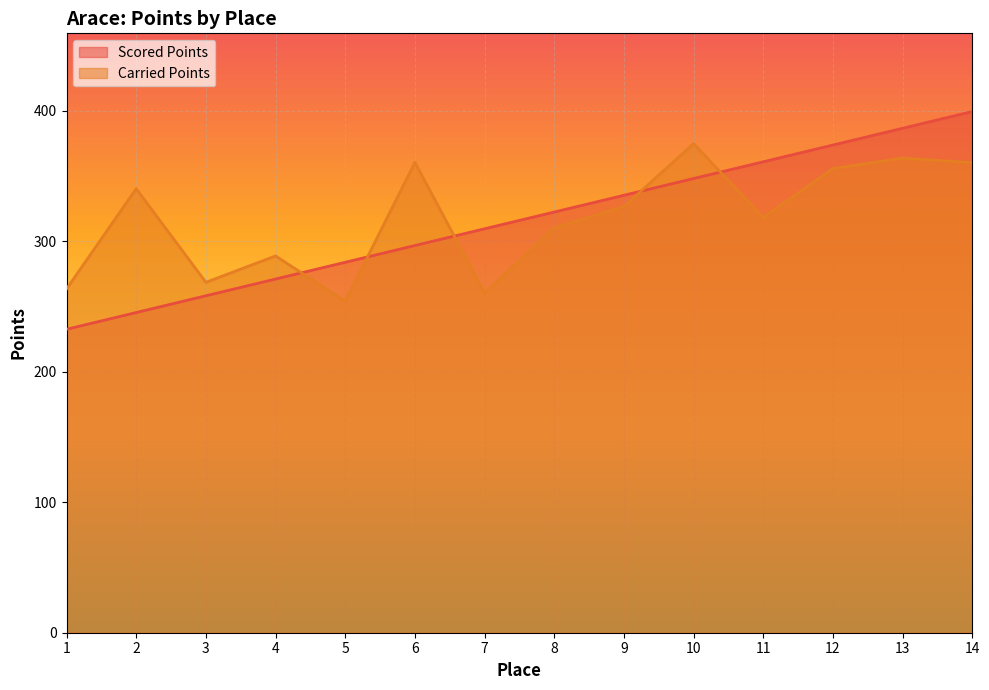

What is the spread (max minus min) of values at 7?

49.2